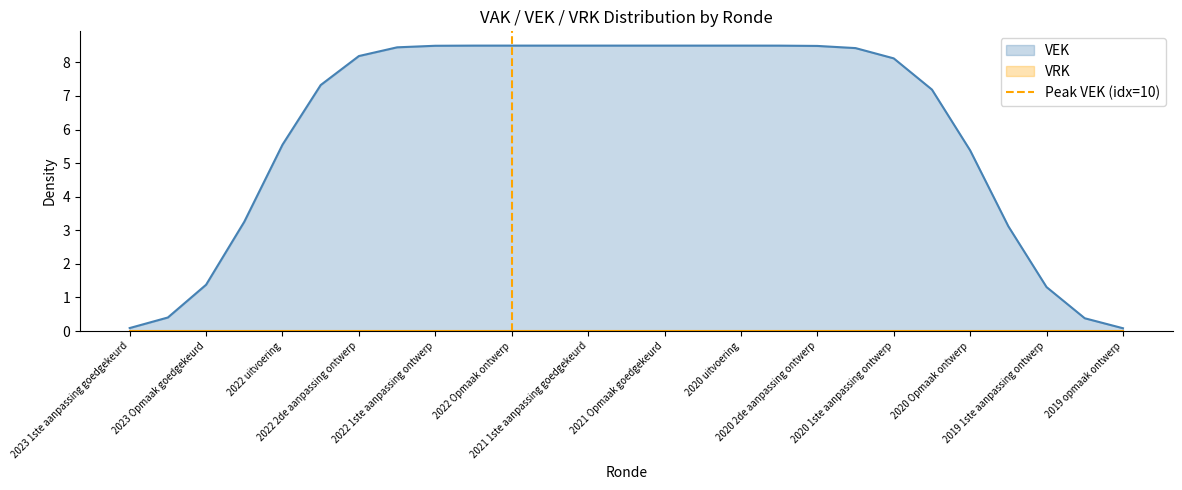

What is the highest value of the VEK series?

8.5